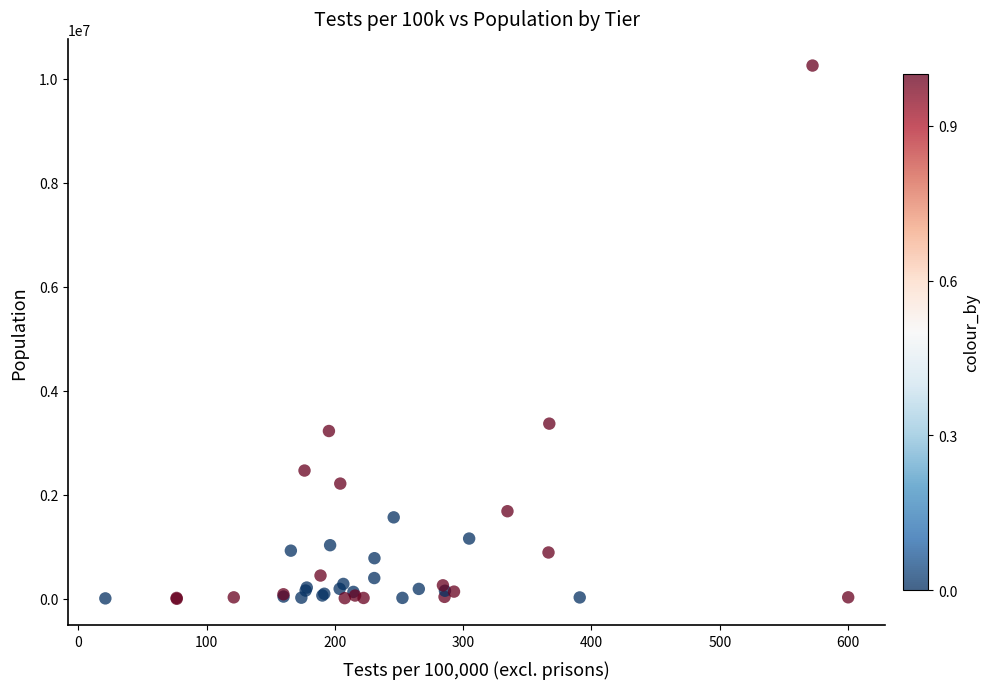

What Y value in the scatter plot is closest to 5129337?

3370418